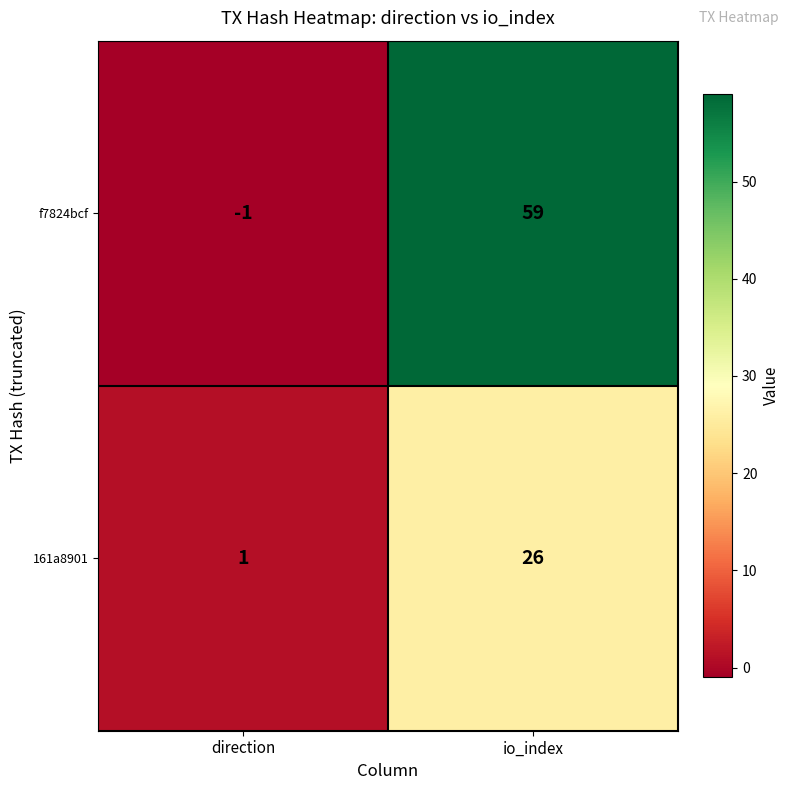

What is the difference between the f7824bcf values at io_index and direction?

60